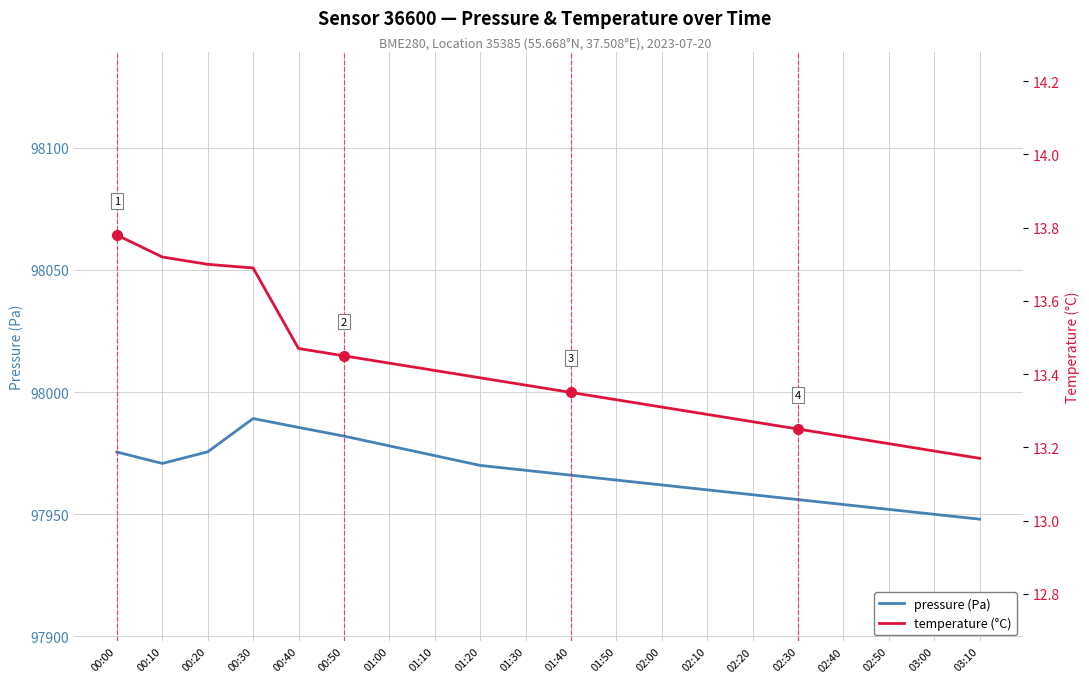

Which series has the largest range (max minus min)?

pressure (Pa)